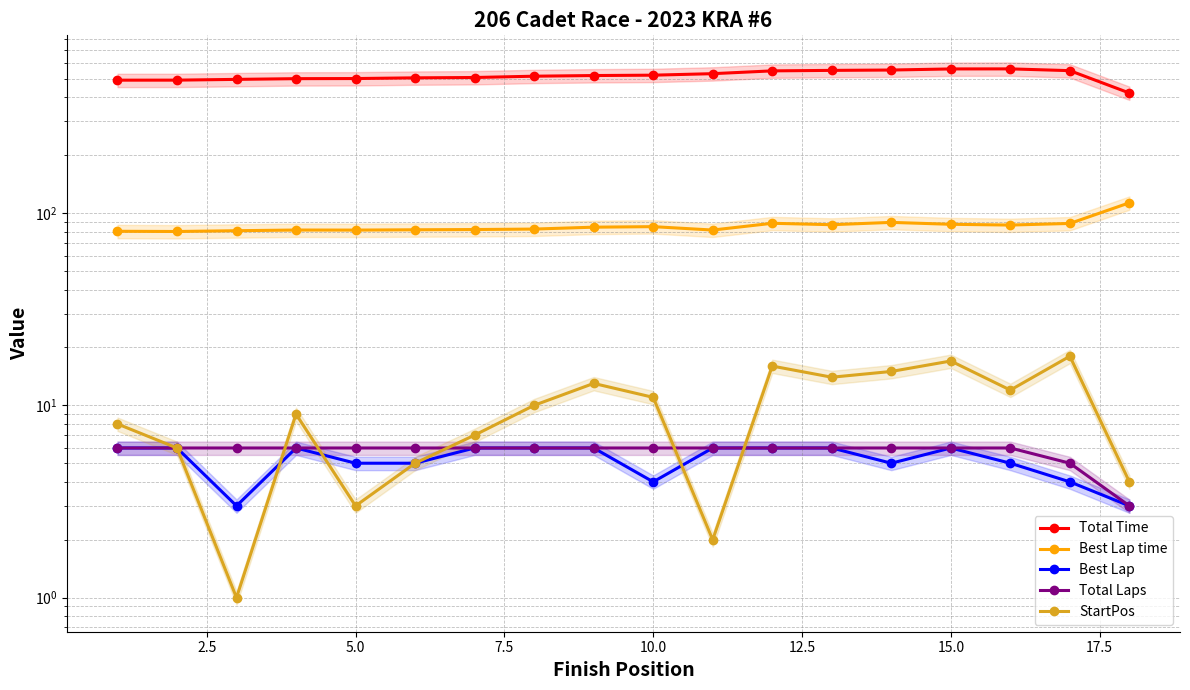

How many Best Lap values are between 5 and 6?

14